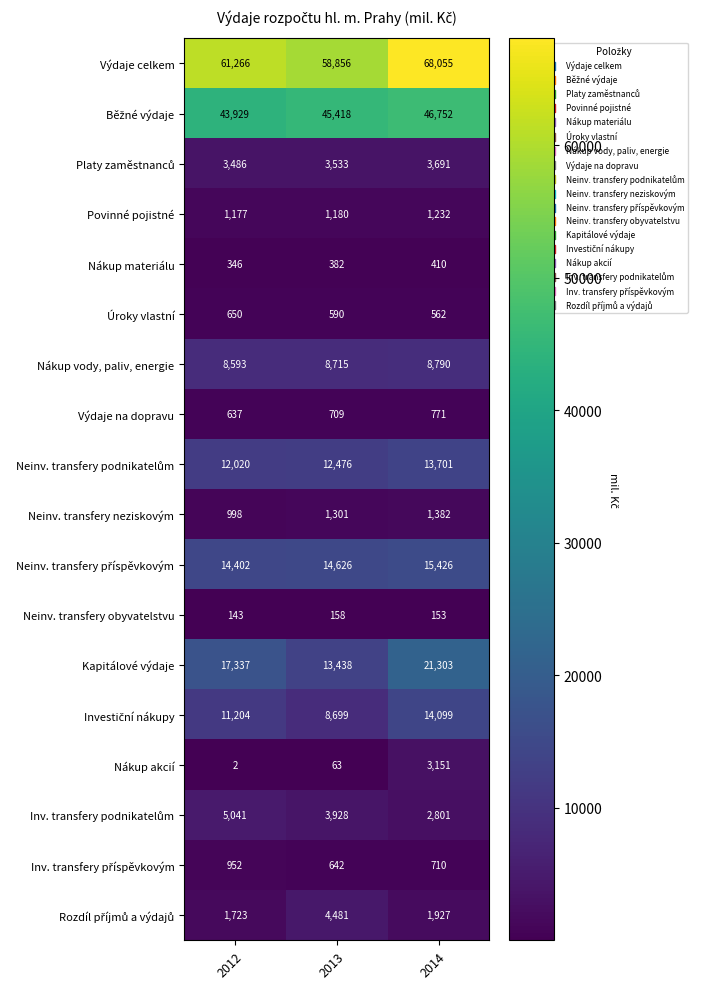

What is the difference between the highest and lowest values at 2014?

67902